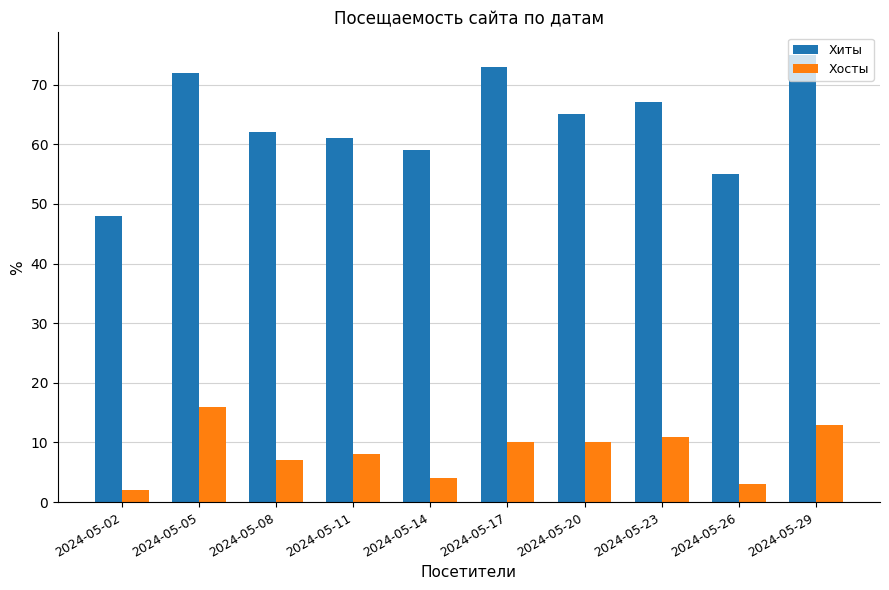

True or false: Хиты has a value of 48 at 2024-05-17.

False